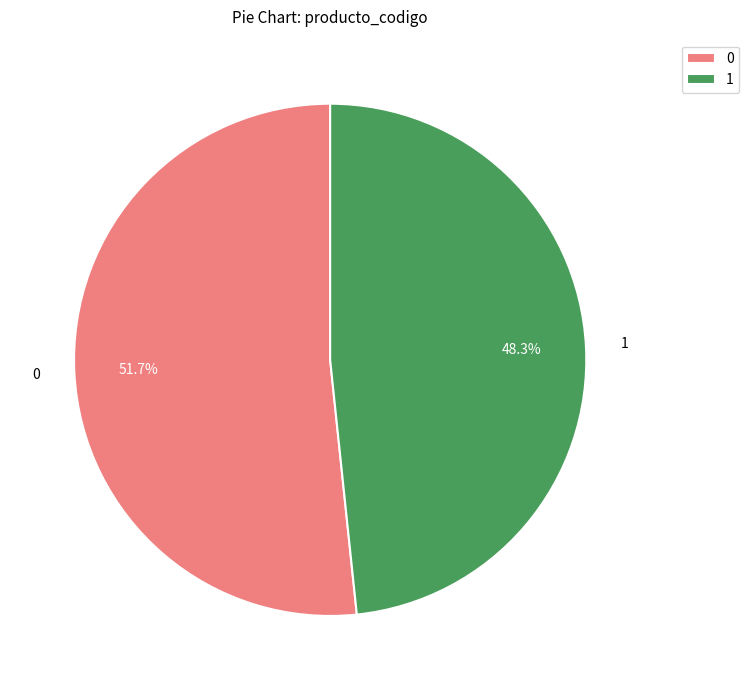

What is the majority slice?

0